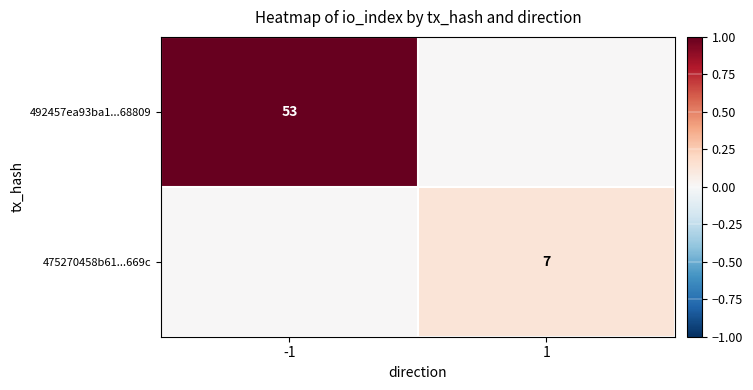

At which label is 492457ea93ba1...68809 closest to 0?

1